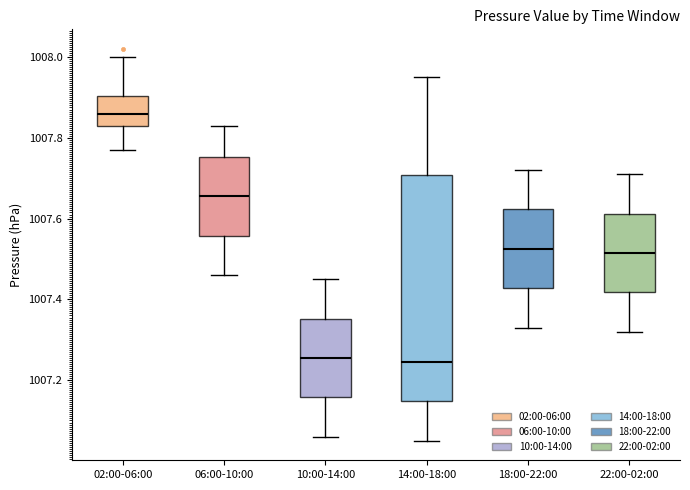

Where does the median line of the box for 10:00-14:00 sit on the y-axis? The values are not printed on the chart, so give them approximately, as read against the axis.

1007.26